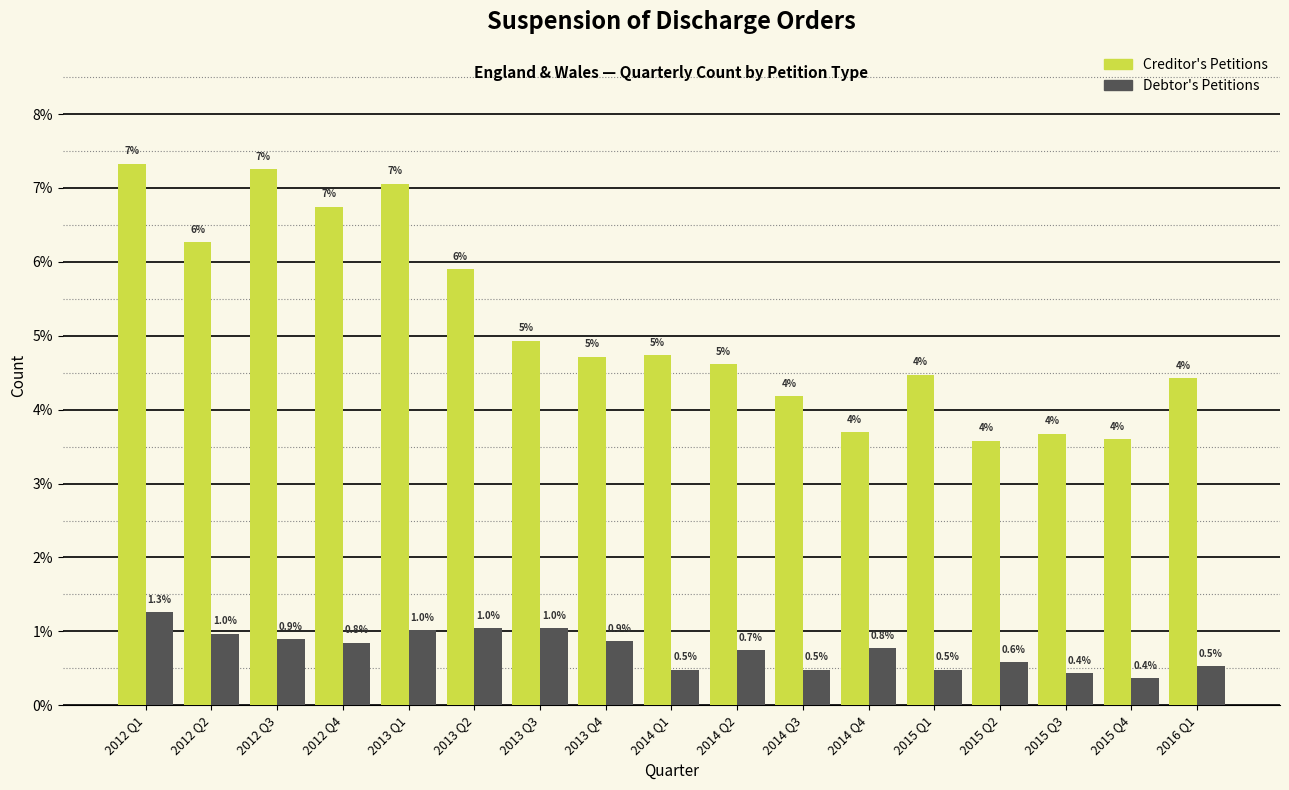

Rank the series by their average value, from lowest to highest.

Debtor's Petitions, Creditor's Petitions